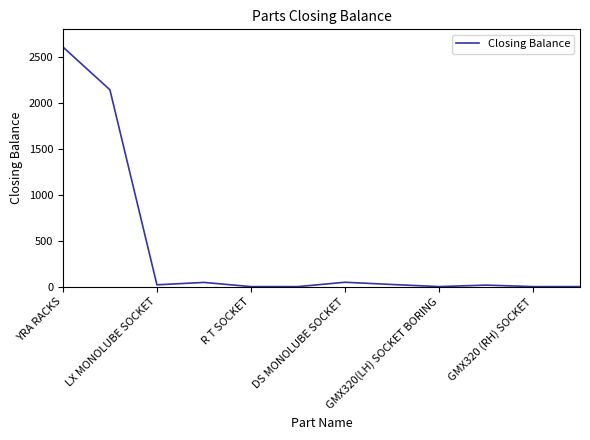

What is the difference between the maximum and minimum values?

2607.9